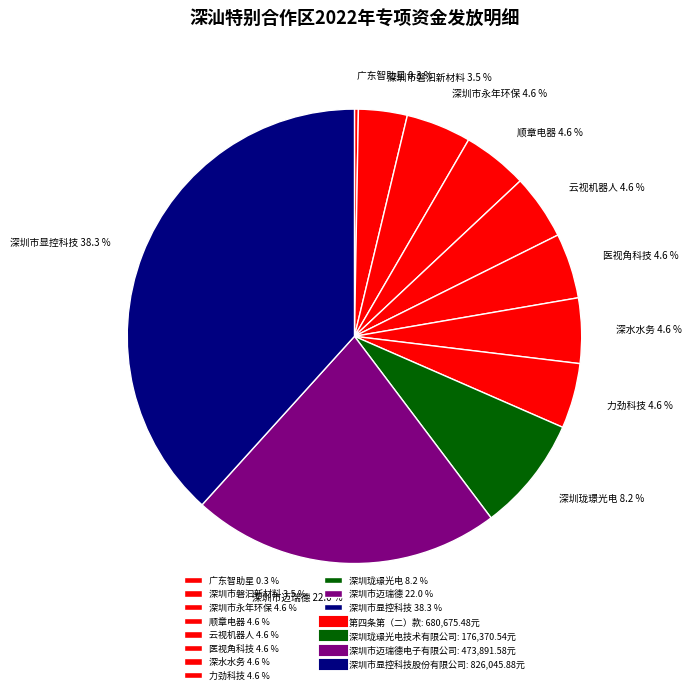

What percentage is NOT represented by 深圳市迈瑞德 22.0 %?

78.0%